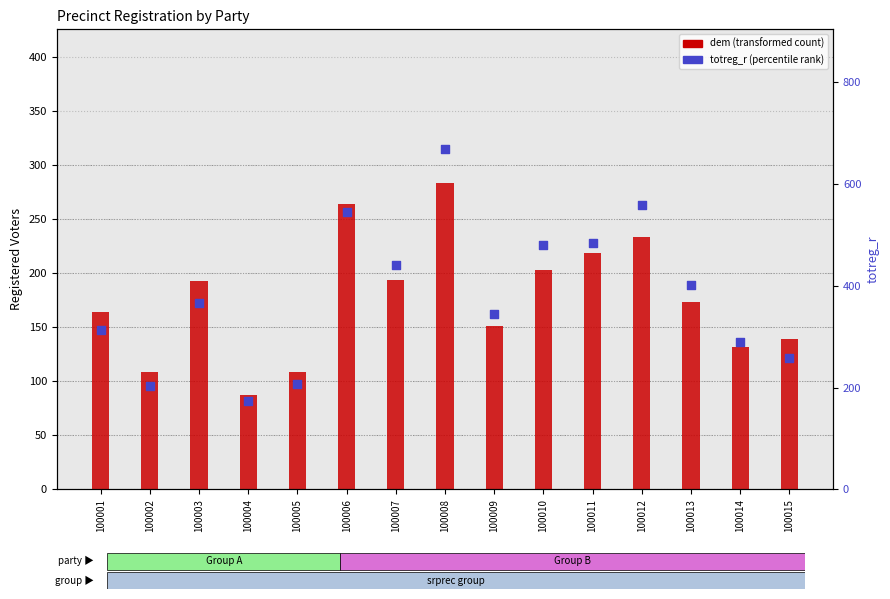

Which series has the widest spread of Y values?

totreg_r